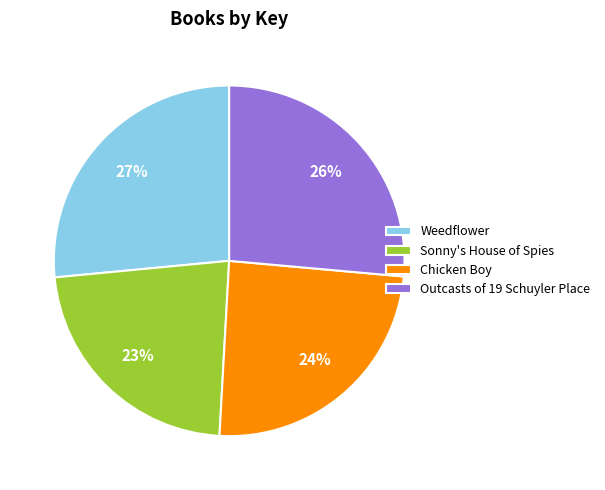

Does Weedflower account for over 50% of the chart?

No